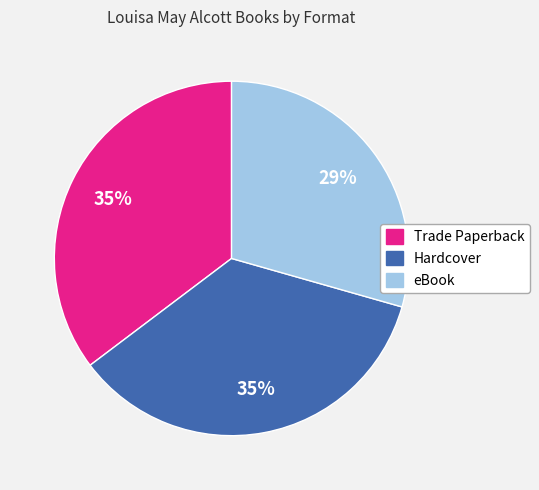

To the nearest percent, what percentage of the pie is Hardcover?

35%